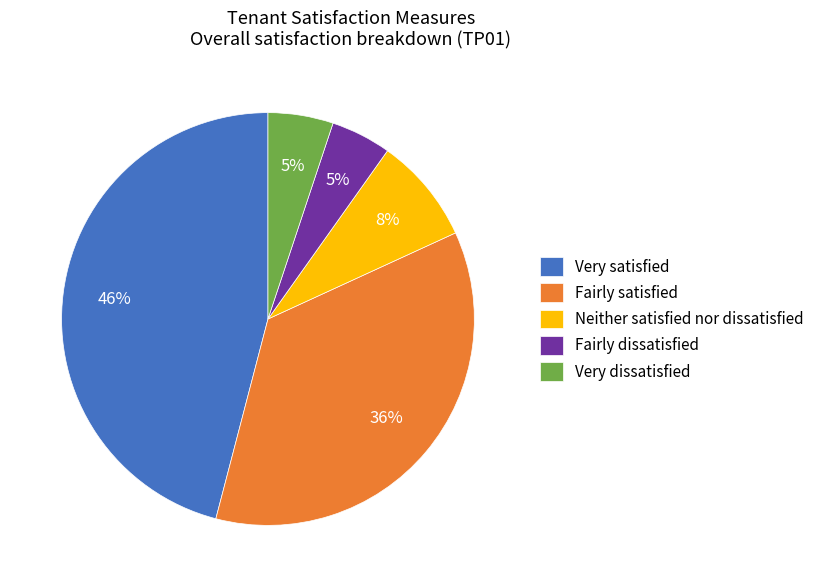

Is the sum of Fairly satisfied and Very dissatisfied greater than half?

No